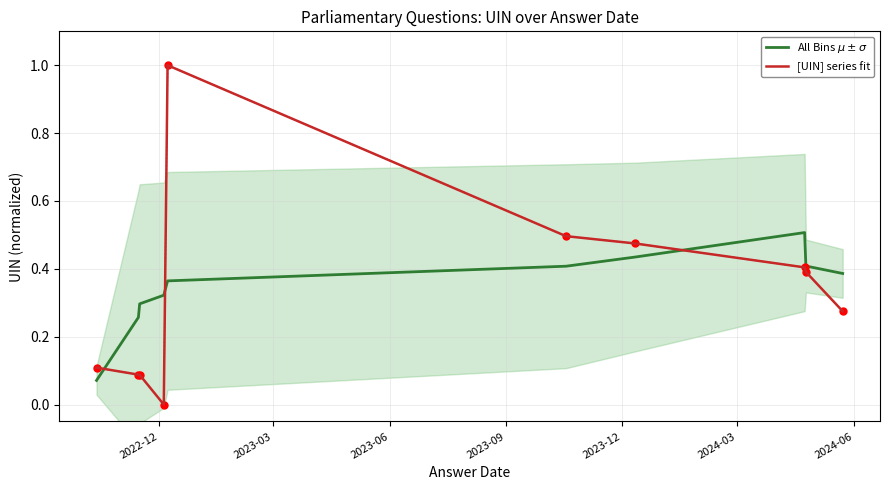

Reading left to right, transcribe all the data shown in this chart.

All Bins $\mu \pm \sigma$: 0.1	0.3	0.3	0.3	0.4	0.4	0.4	0.5	0.4	0.4
[UIN] series fit: 0.1	0.1	0.1	0.0	1.0	0.5	0.5	0.4	0.4	0.3